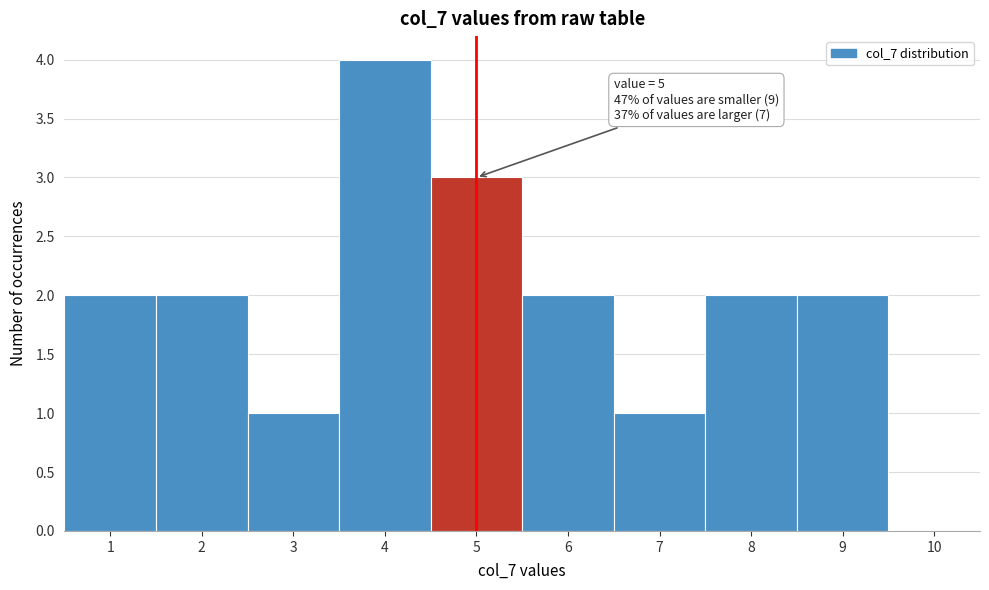

Which range on the x-axis has the tallest bar?

3.5 to 4.5